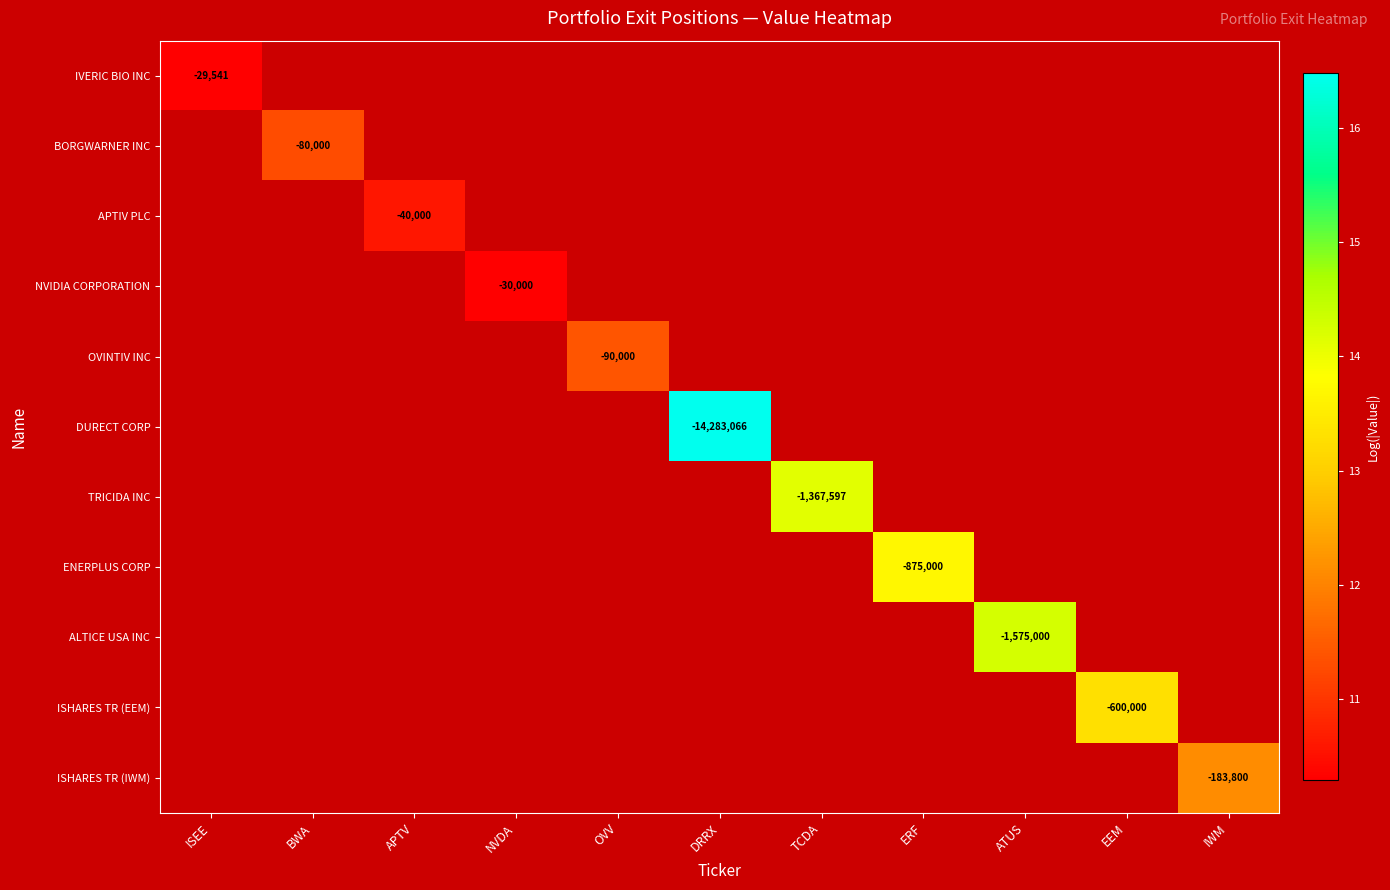

Which series has the widest spread of values?

IVERIC BIO INC